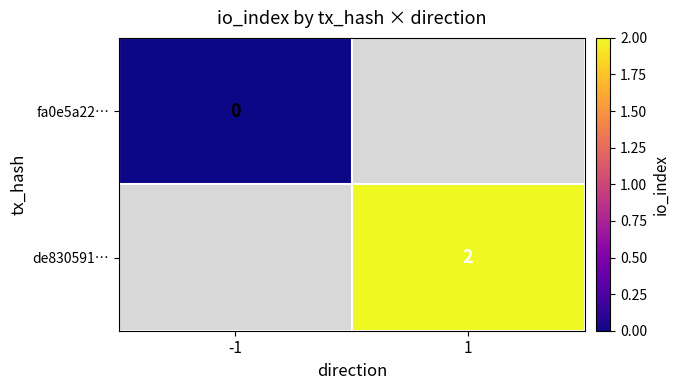

Rank the series by their average value, from lowest to highest.

fa0e5a22…, de830591…